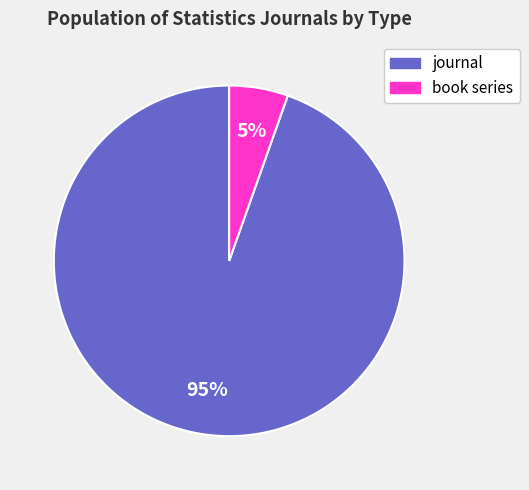

Between journal and book series, which is larger?

journal